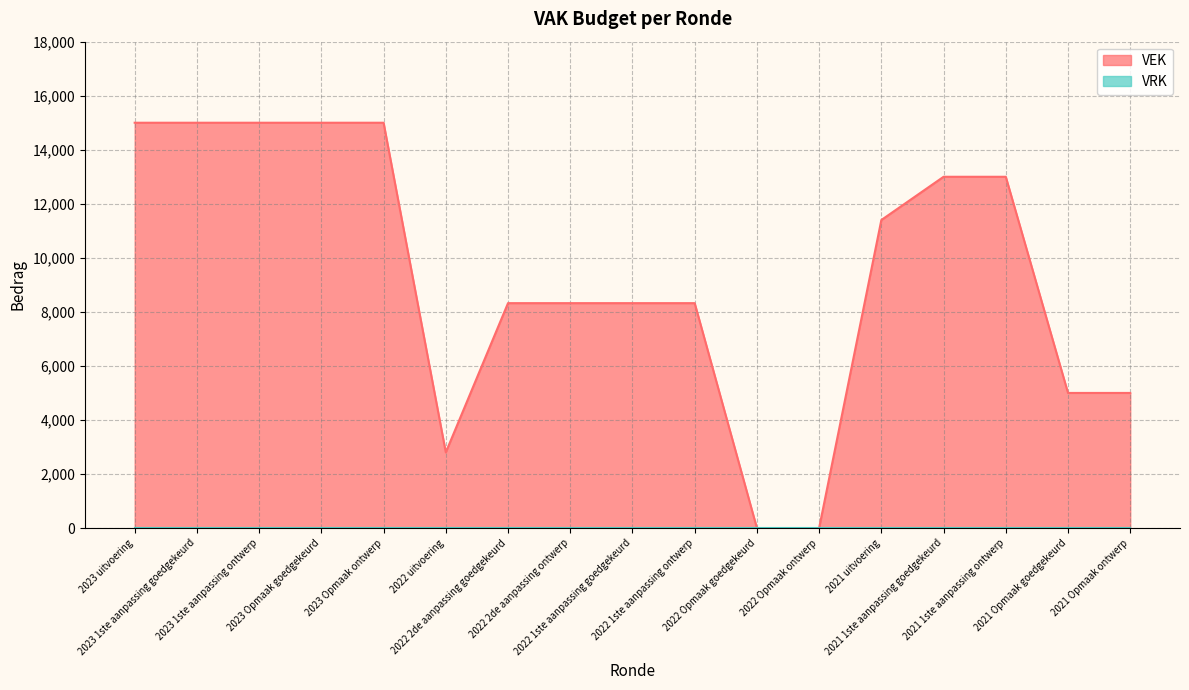

What is the average value?

9323